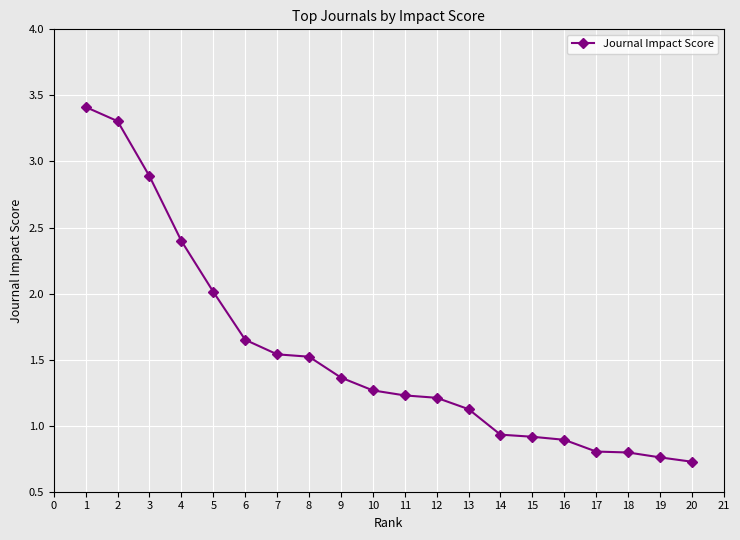

Does the chart have visible grid lines?

Yes